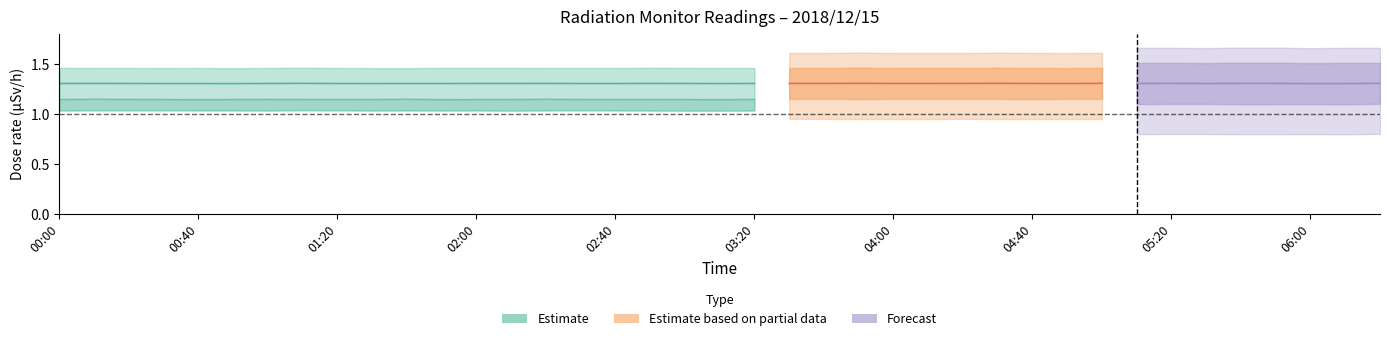

What is the label of the 1st point from the right?

06:20